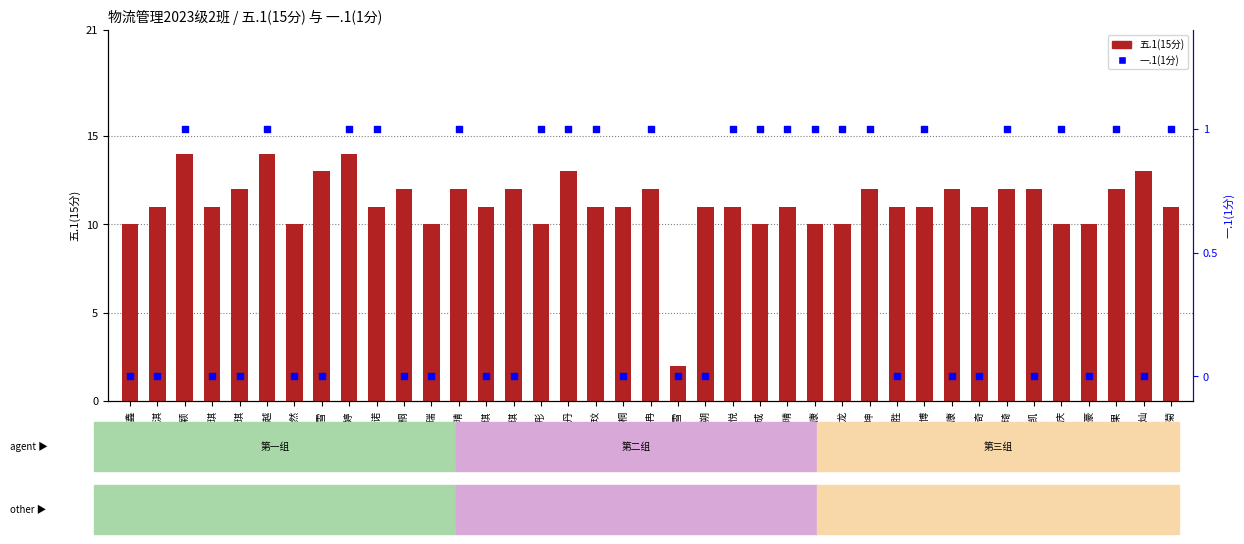

Is the value of 五.1(15分) at 胡润琪 greater than the value of 一.1(1分) at 杨新博?

Yes